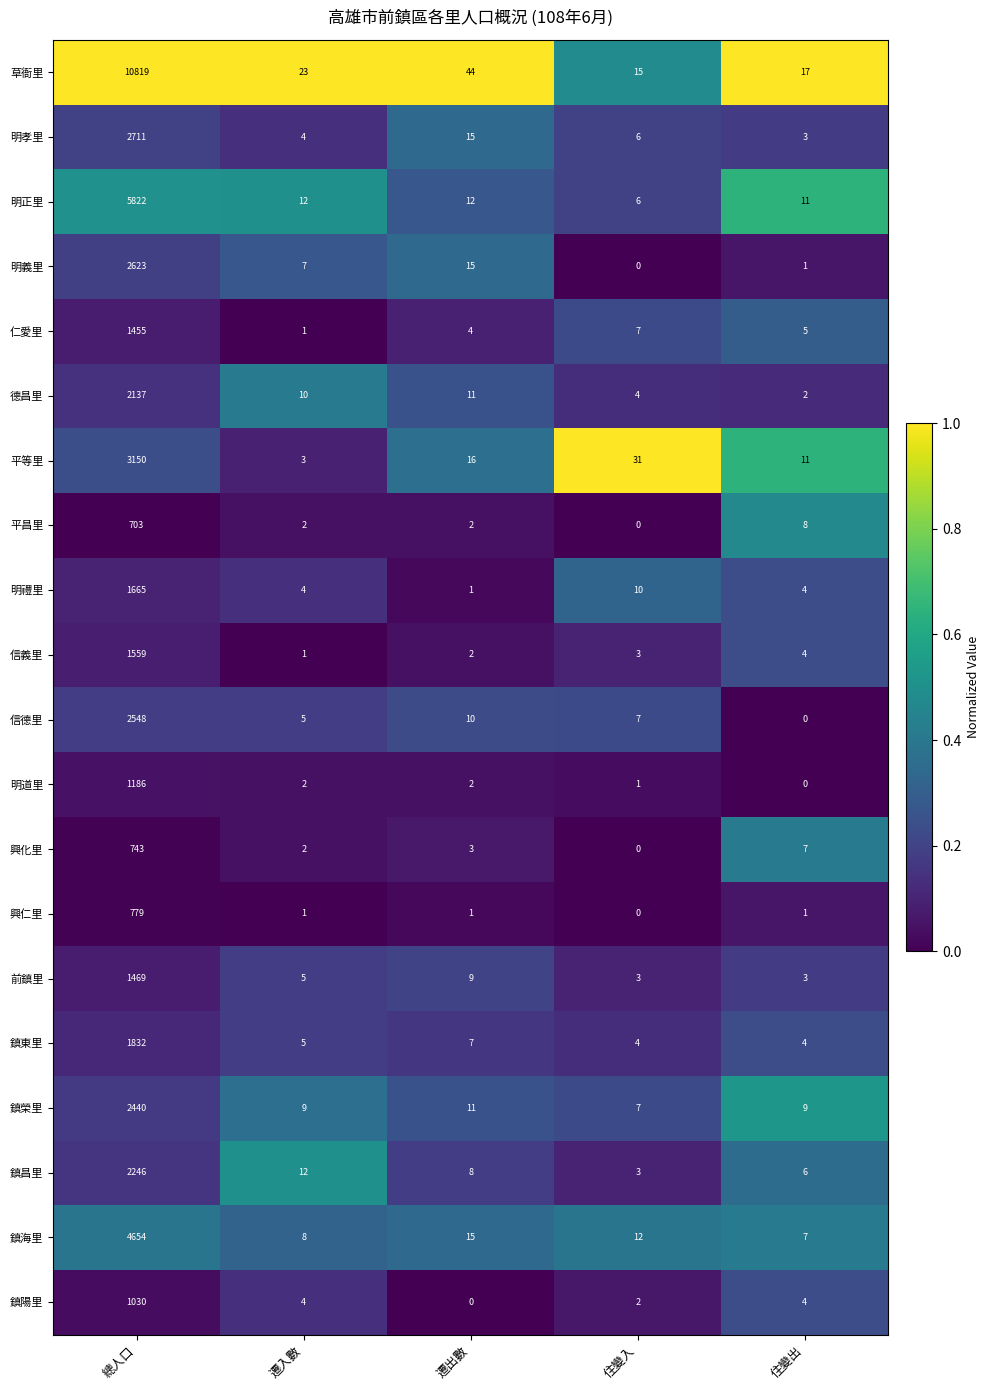

Count the number of data series in this chart.

20